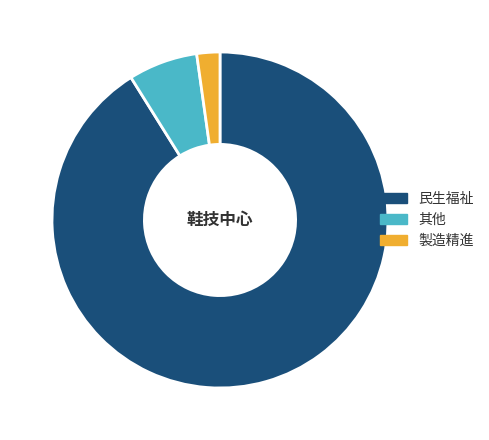

What is the largest slice in the pie chart?

民生福祉